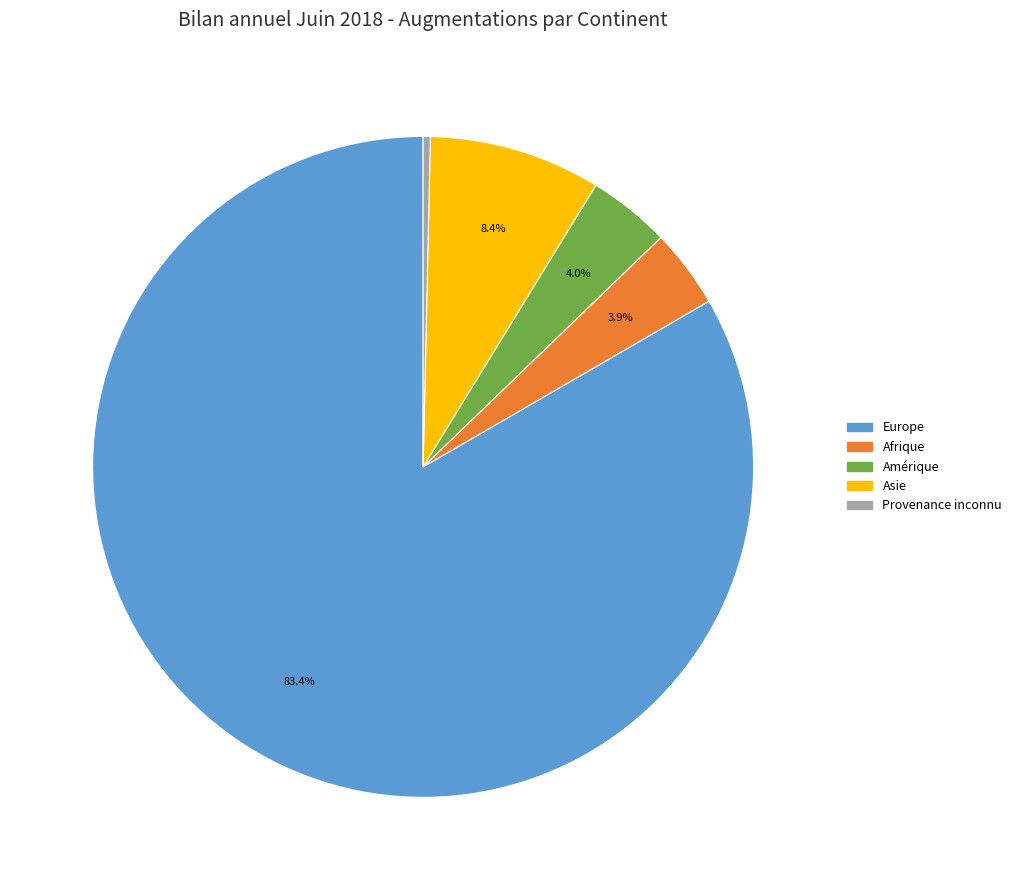

Does any single category account for the majority?

Yes